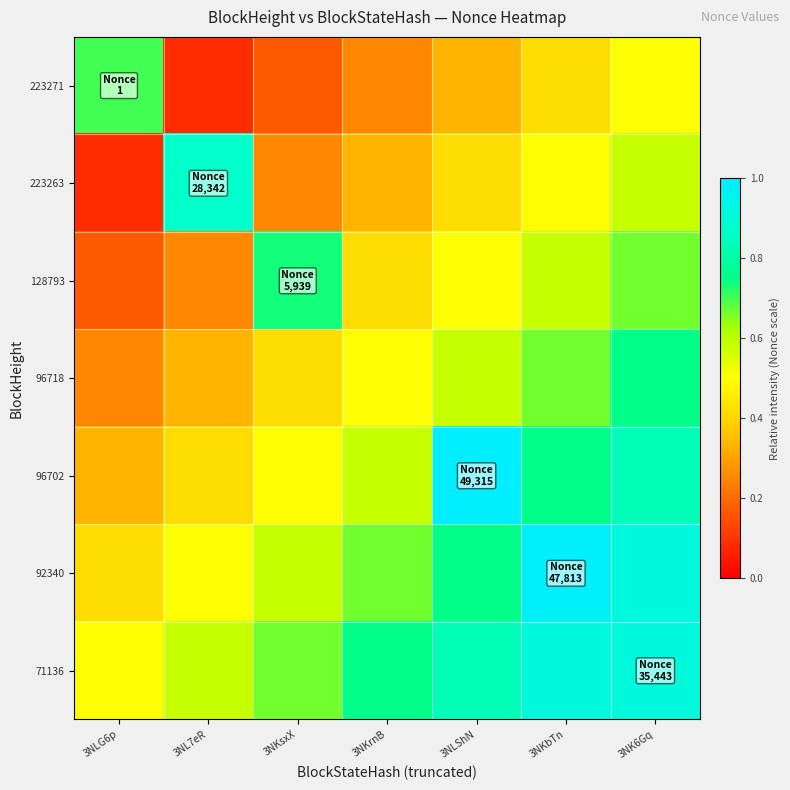

How many distinct data groups are displayed?

7